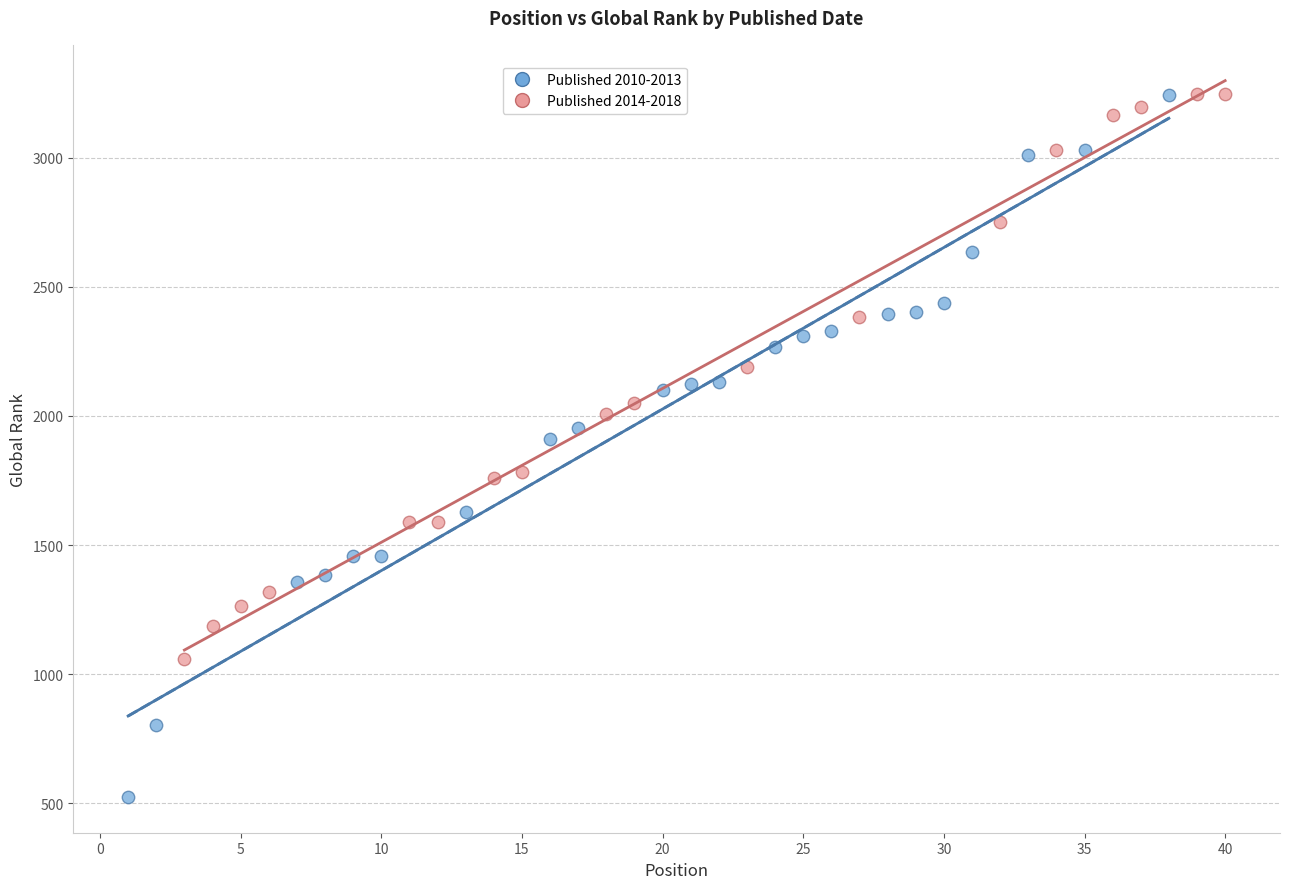

What are all the series names shown in the legend?

Published 2010-2013, Published 2014-2018